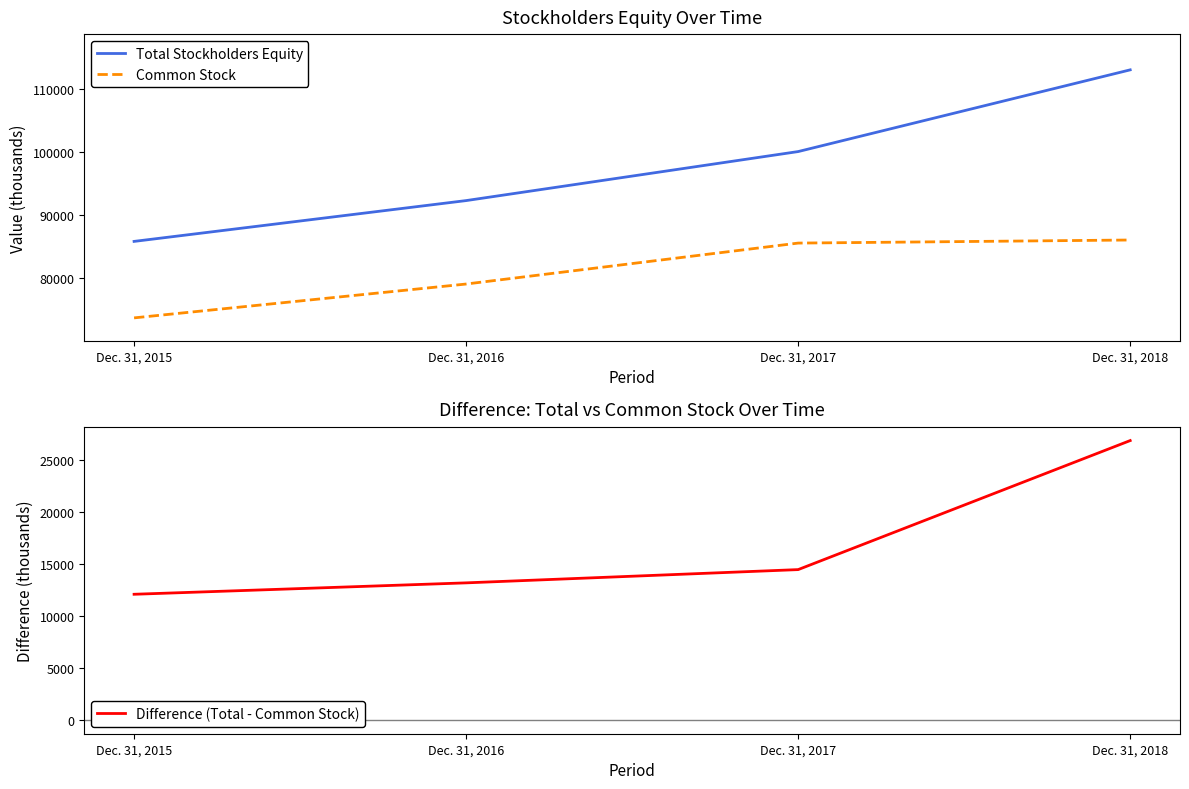

What is the difference between the Common Stock values at Dec. 31, 2018 and Dec. 31, 2017?

486